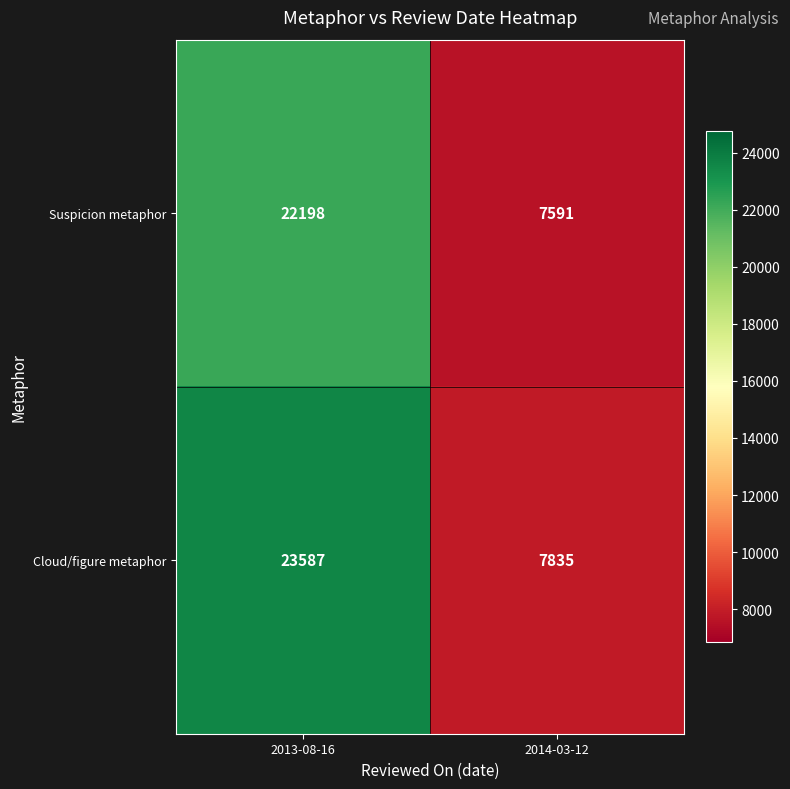

Which series has the widest spread of values?

Cloud/figure metaphor